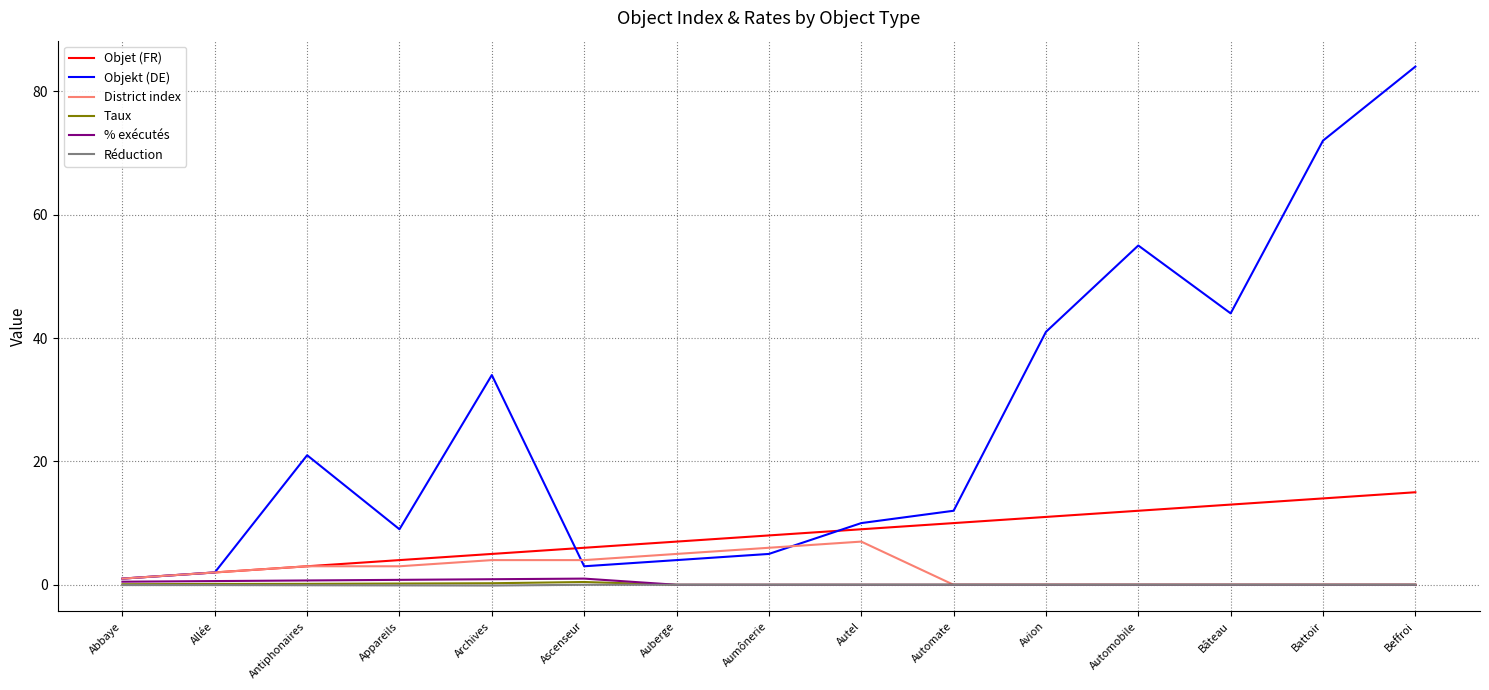

Is it true that % exécutés equals 0.9 at Archives?

True